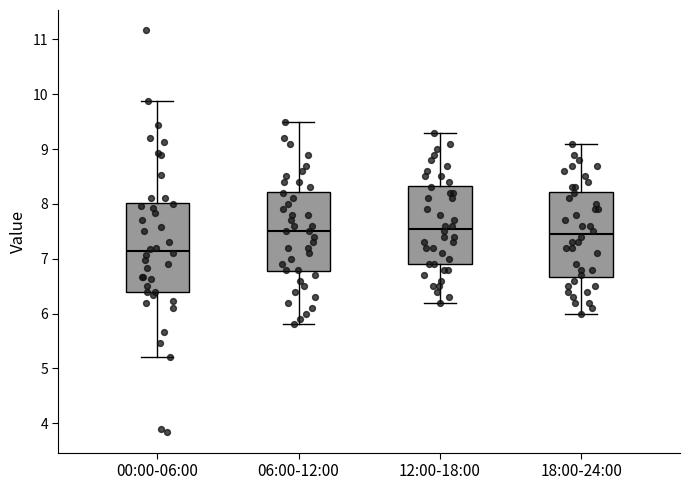

Which box's median line is the lowest?

00:00-06:00